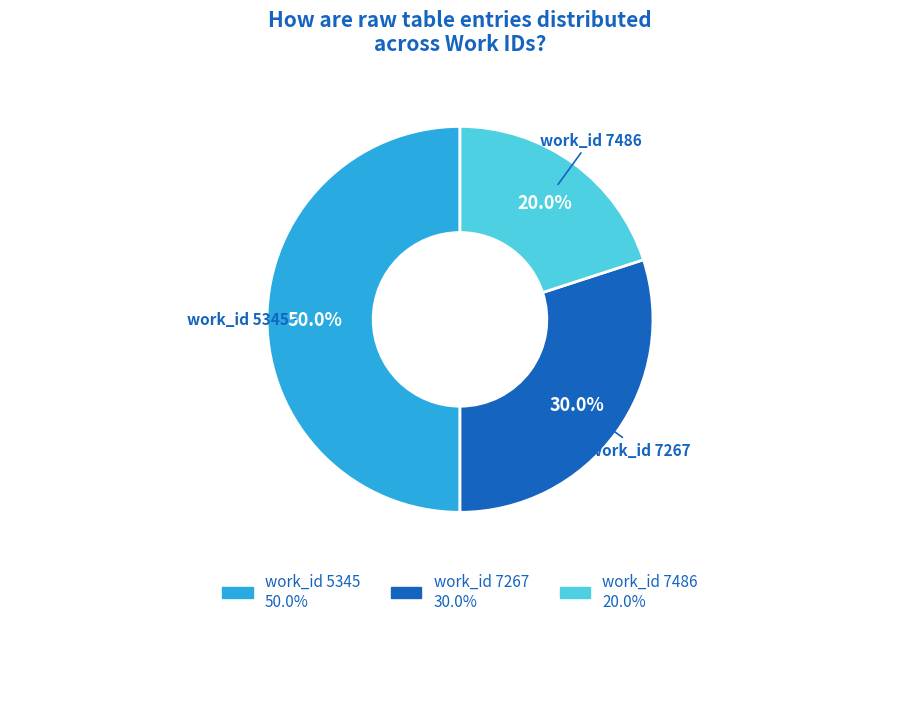

Is there any slice that represents more than half of the pie?

No